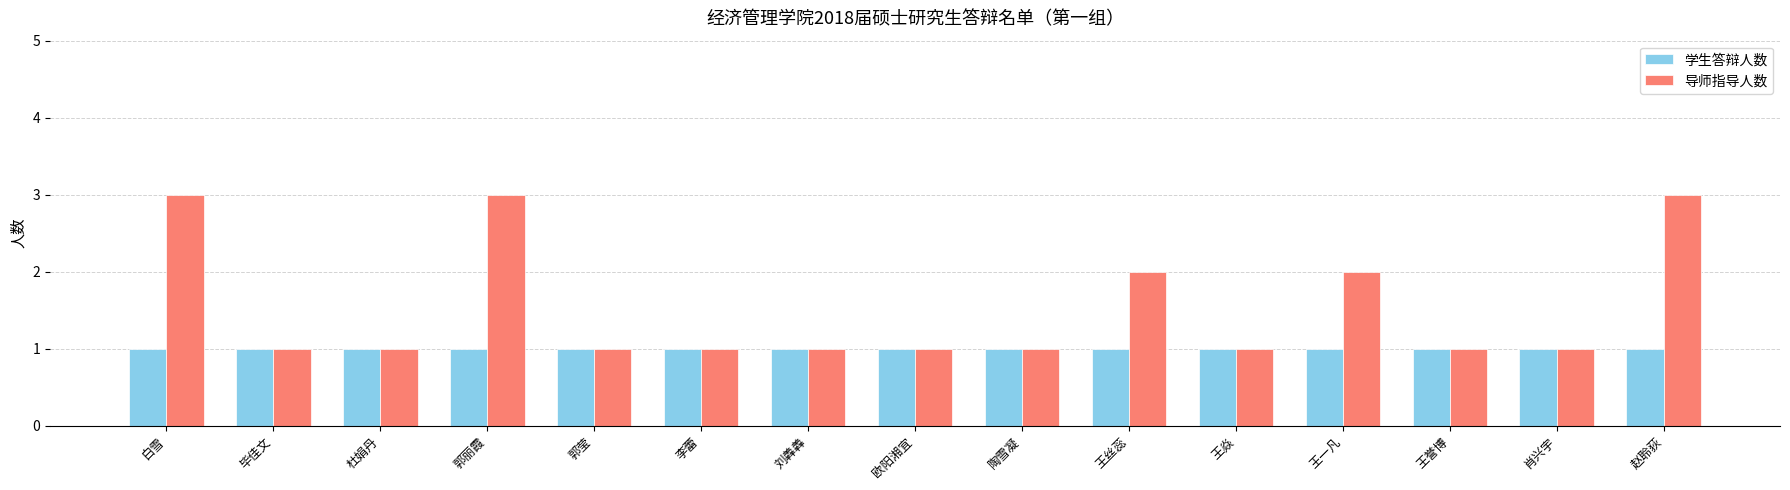

What is the maximum value shown in the chart?

3